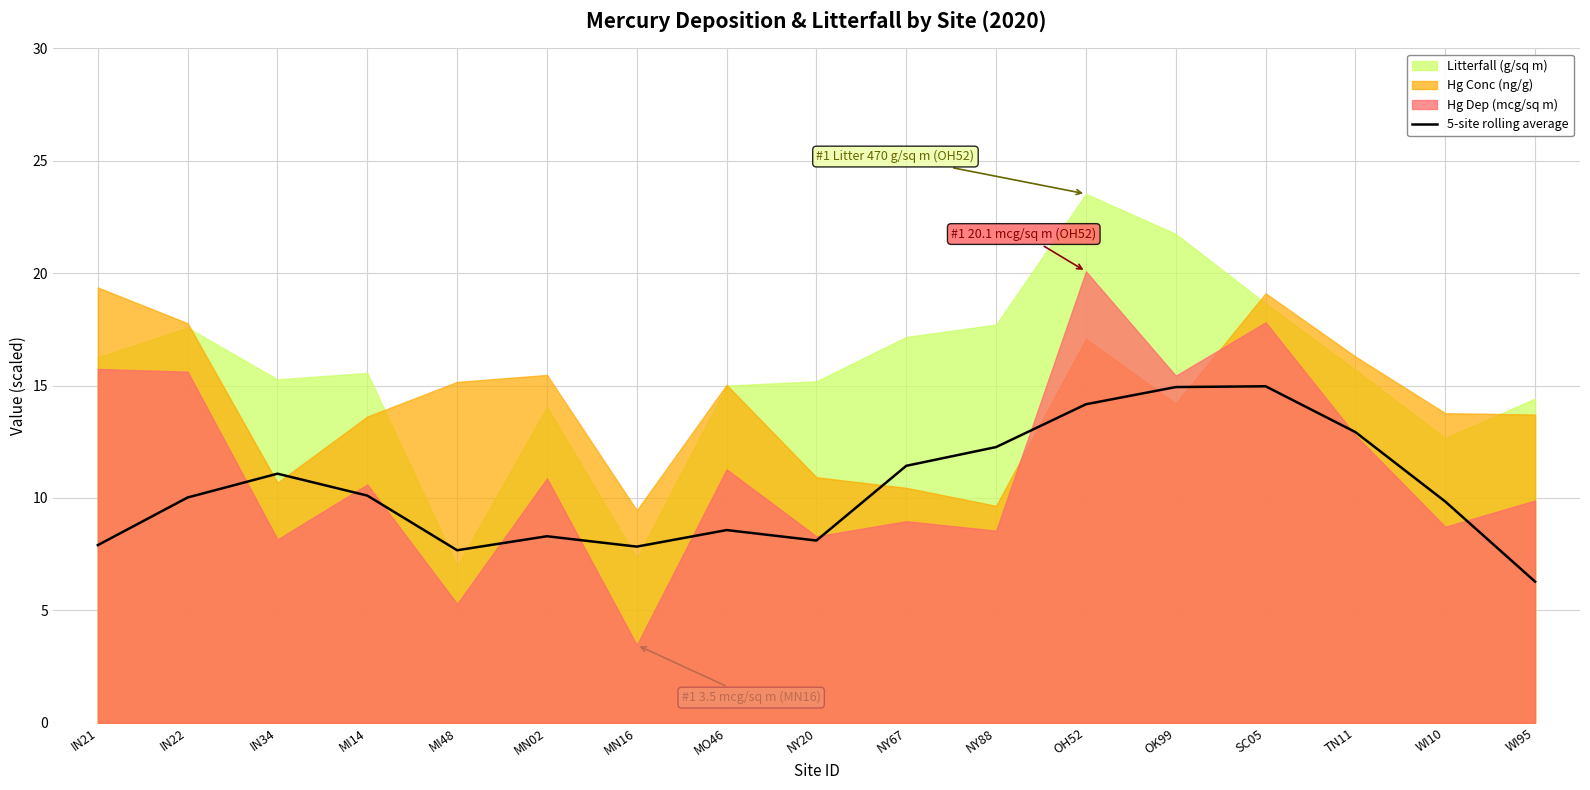

List the labels in order of value, largest first.

SC05, OK99, OH52, TN11, NY88, NY67, IN34, MI14, IN22, WI10, MO46, MN02, NY20, IN21, MN16, MI48, WI95